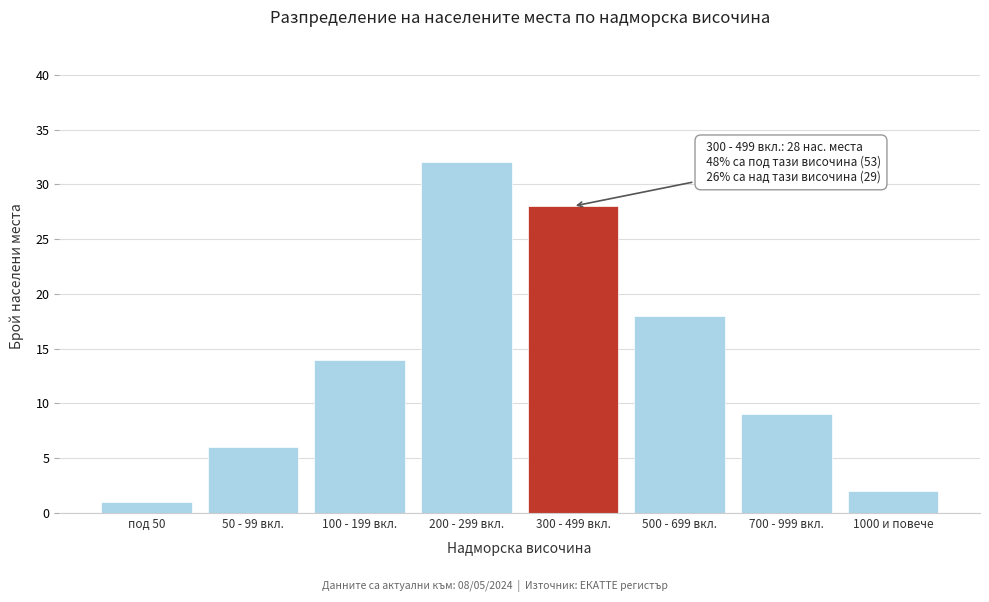

Reading left to right, transcribe all the data shown in this chart.

1	6	14	32	28	18	9	2